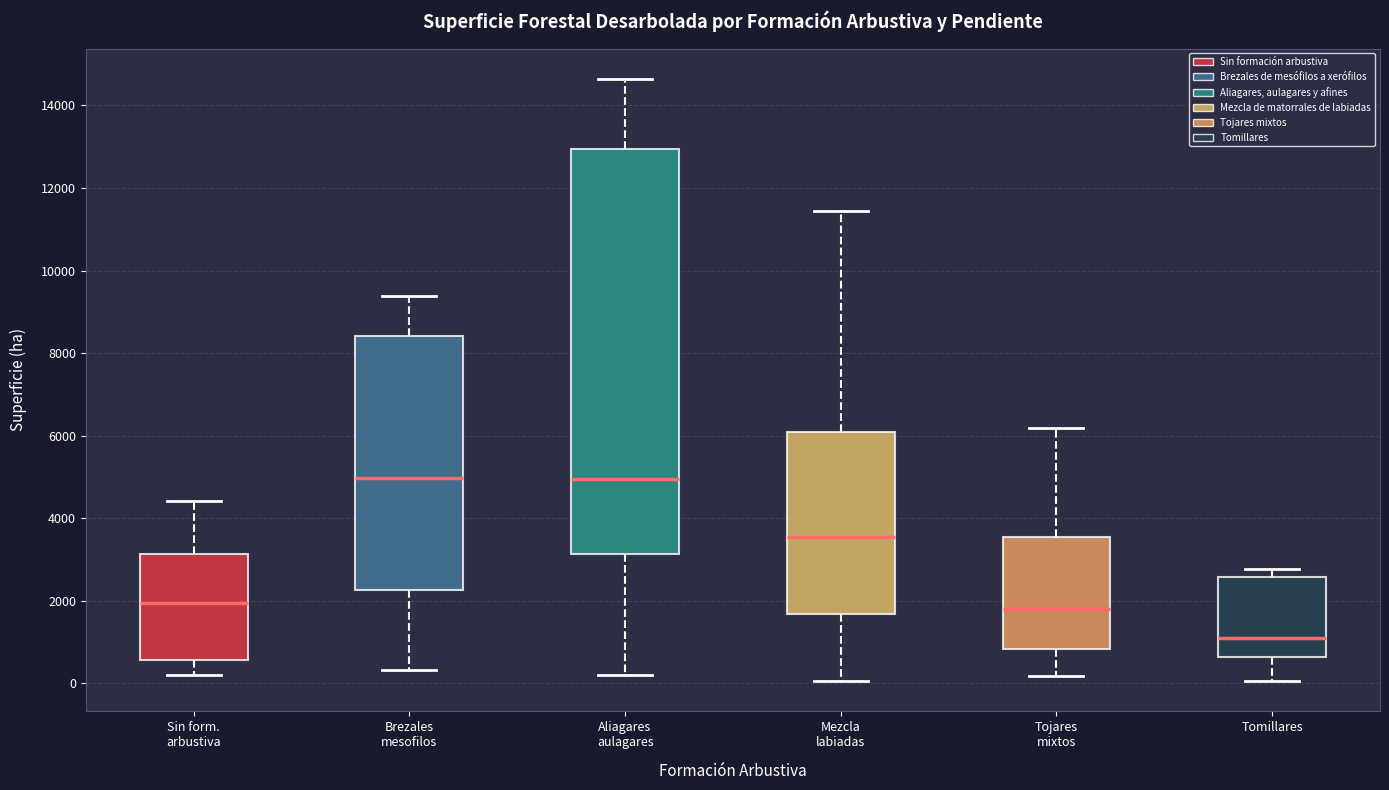

Reading left to right, read every box against the y-axis: the position of its median line, the range the box covers, and the ends of its whiskers. The values are not printed on the chart, so give them approximately, as read against the axis.

Sin form. arbustiva: median 2000, box 600 to 3200, whiskers 200 to 4400
Brezales mesofilos: median 5000, box 2200 to 8400, whiskers 400 to 9400
Aliagares aulagares: median 5000, box 3200 to 13000, whiskers 200 to 14600
Mezcla labiadas: median 3600, box 1600 to 6000, whiskers 0 to 11400
Tojares mixtos: median 1800, box 800 to 3600, whiskers 200 to 6200
Tomillares: median 1200, box 600 to 2600, whiskers 0 to 2800